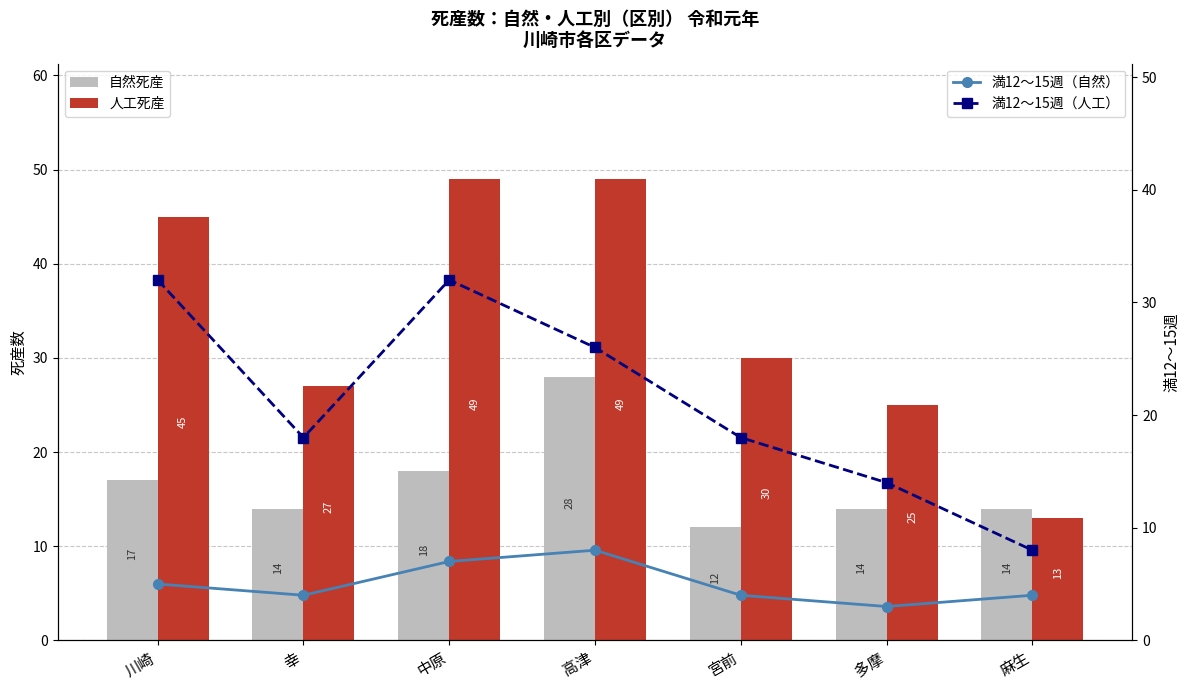

What is the sum of the 満12～15週（自然） values at 多摩 and 宮前?

7